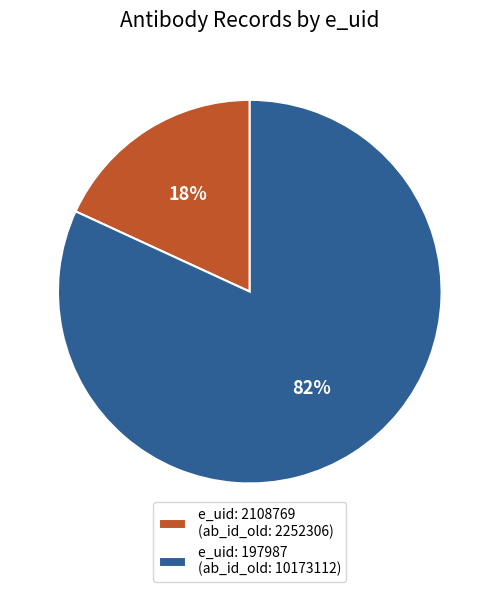

To the nearest percent, what portion does e_uid: 2108769 (ab_id_old: 2252306) represent?

18%